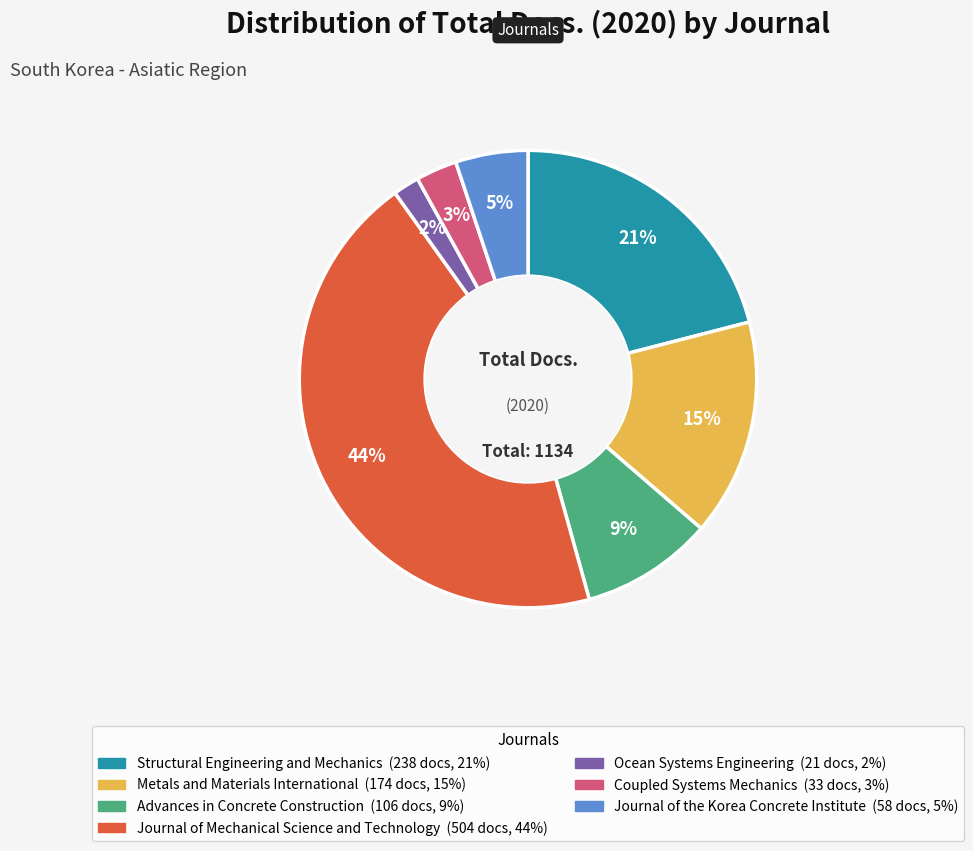

Which category has the smallest portion of the pie?

Ocean Systems Engineering